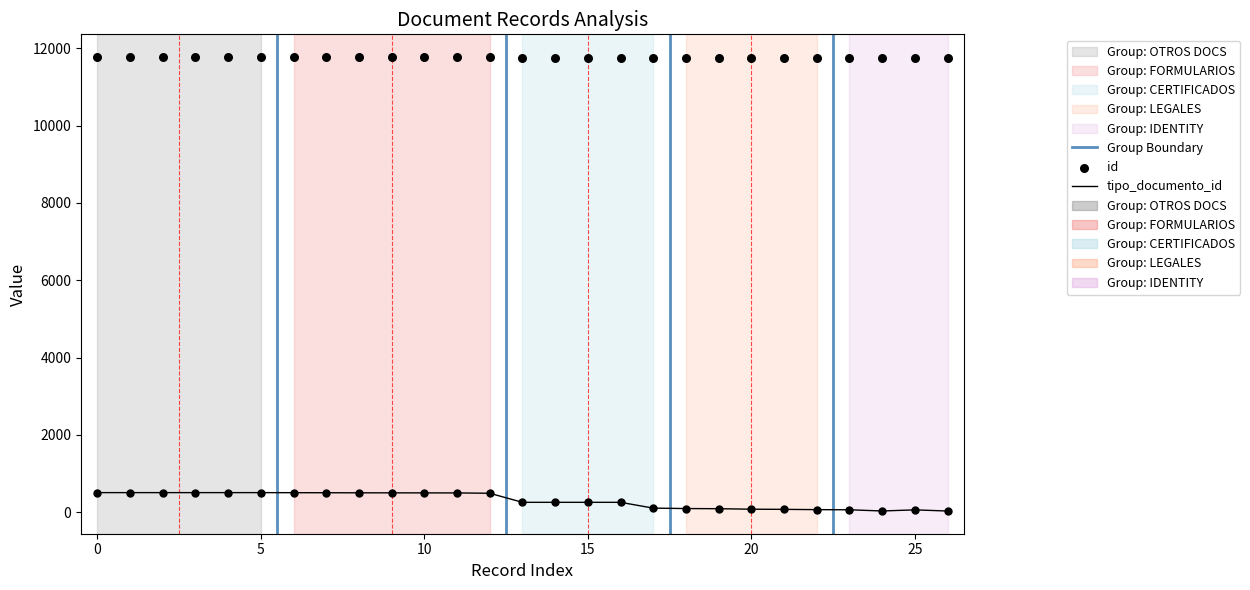

What are all the series names shown in the legend?

id, tipo_documento_id